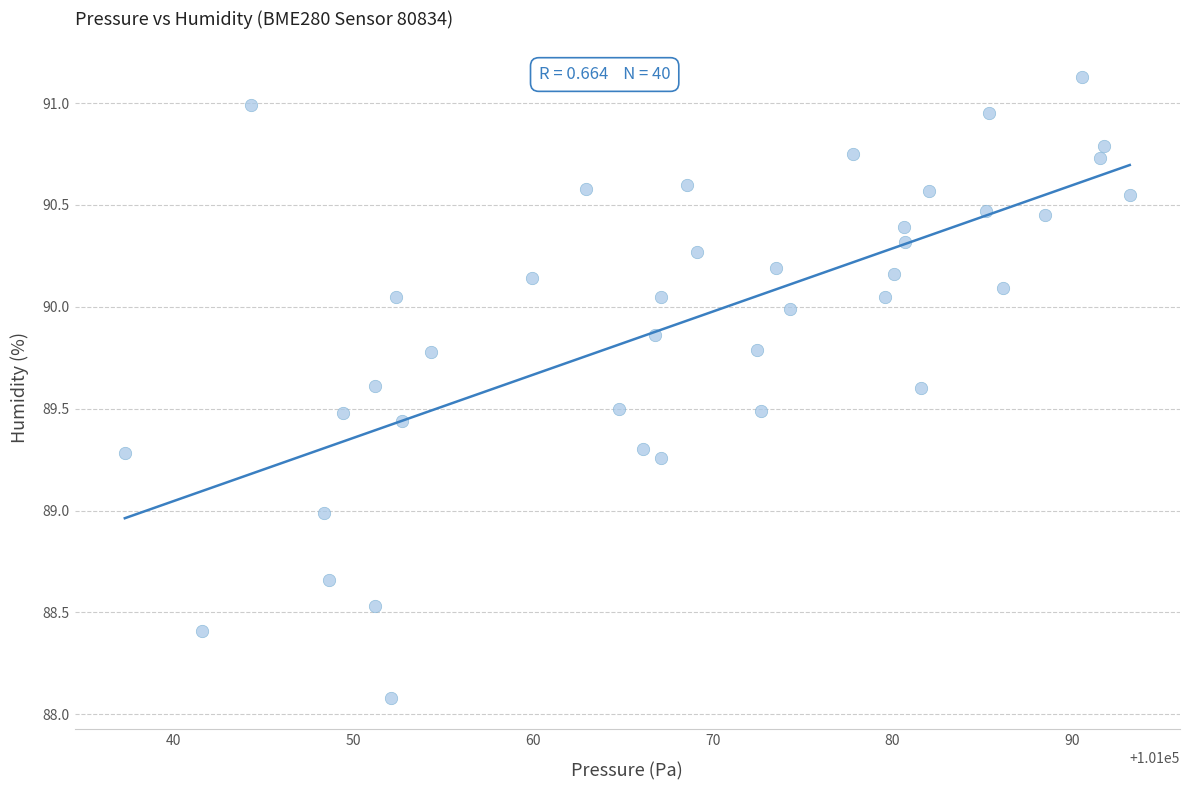

What is the range of X values (max minus min)?

55.9